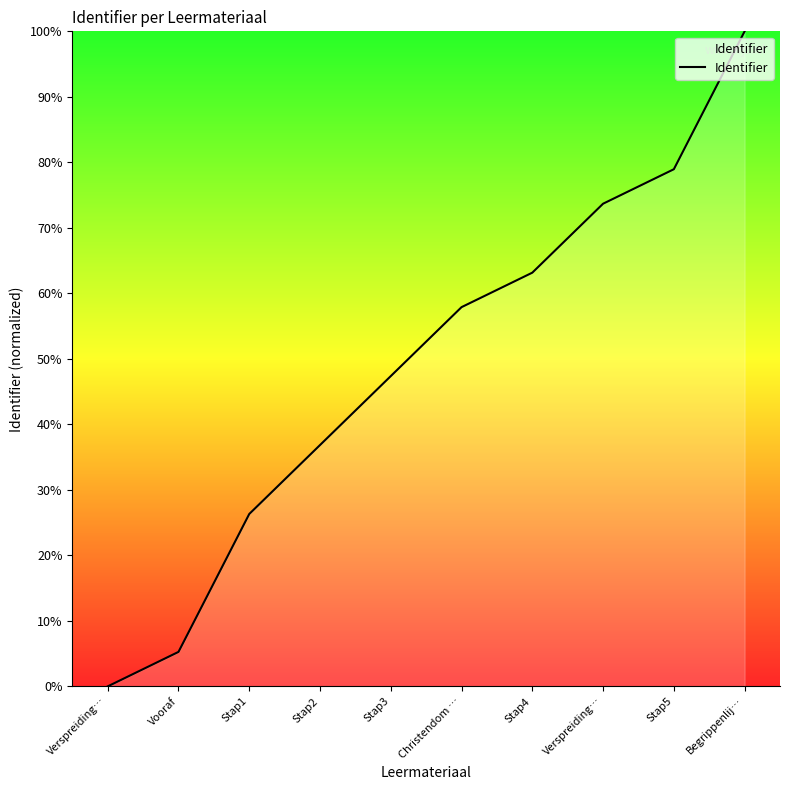

What is the ratio of the value at Stap2 to the value at Stap5?

0.5